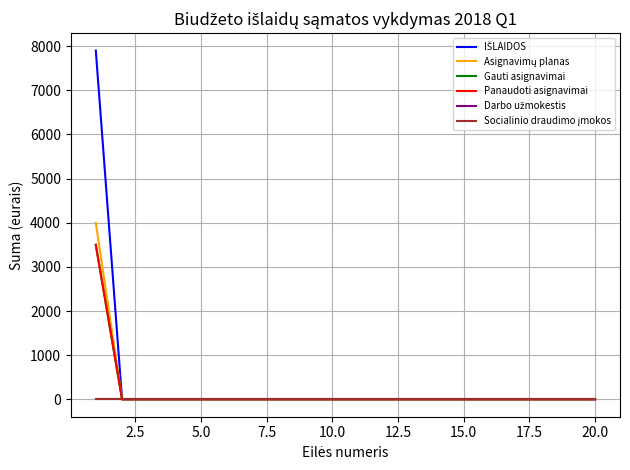

Does the chart have visible grid lines?

Yes